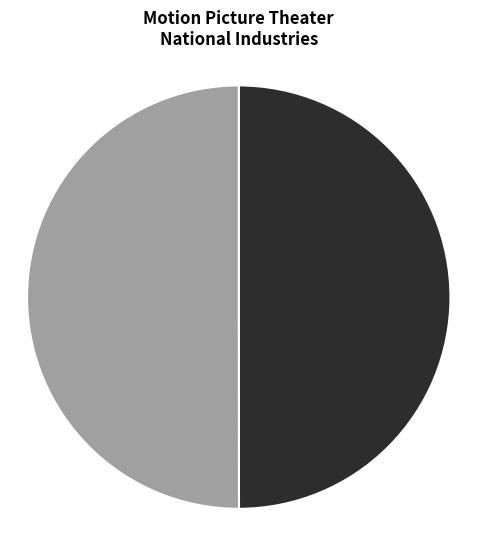

To the nearest percent, what is the combined percentage of Drive-In Motion Picture Theaters and Motion Picture Theaters (except Drive-In)?

100%